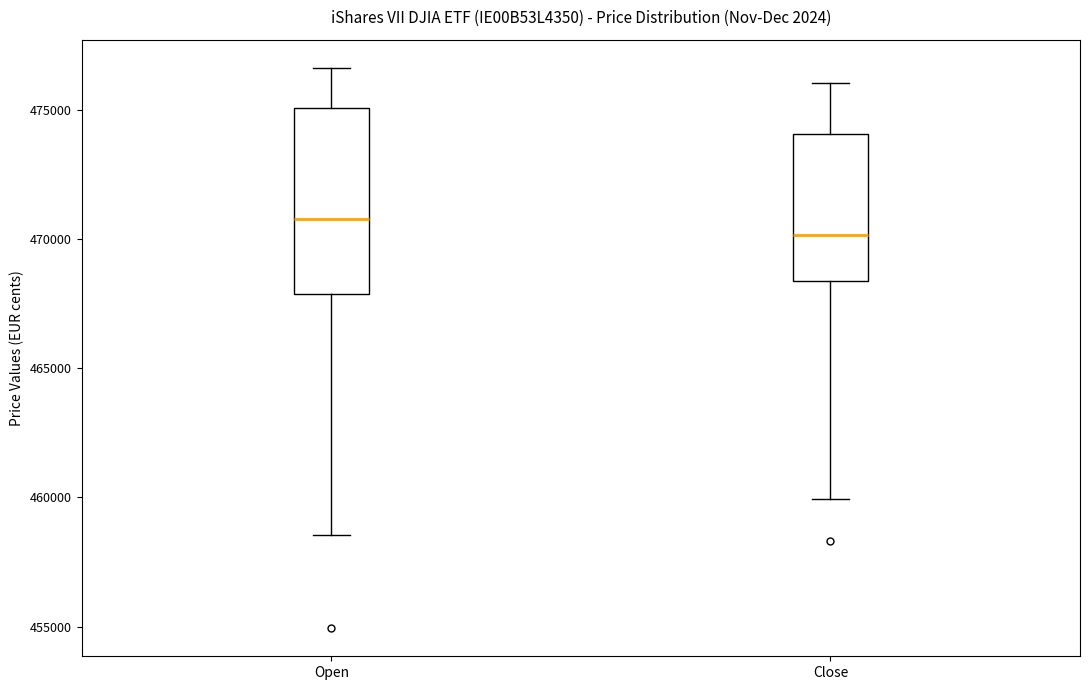

Where is the lower edge of the box for Close on the y-axis? The values are not printed on the chart, so give them approximately, as read against the axis.

468500